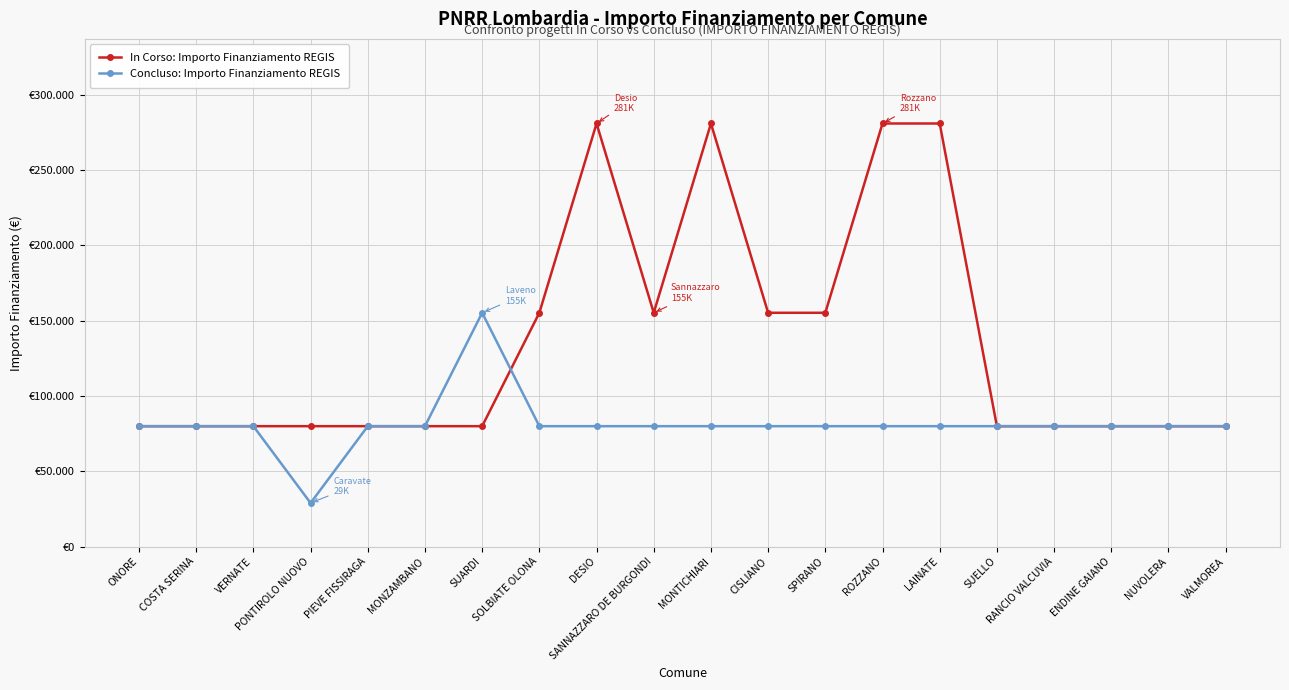

The value of In Corso: Importo Finanziamento REGIS at SANNAZZARO DE BURGONDI is 239777. True or false?

False